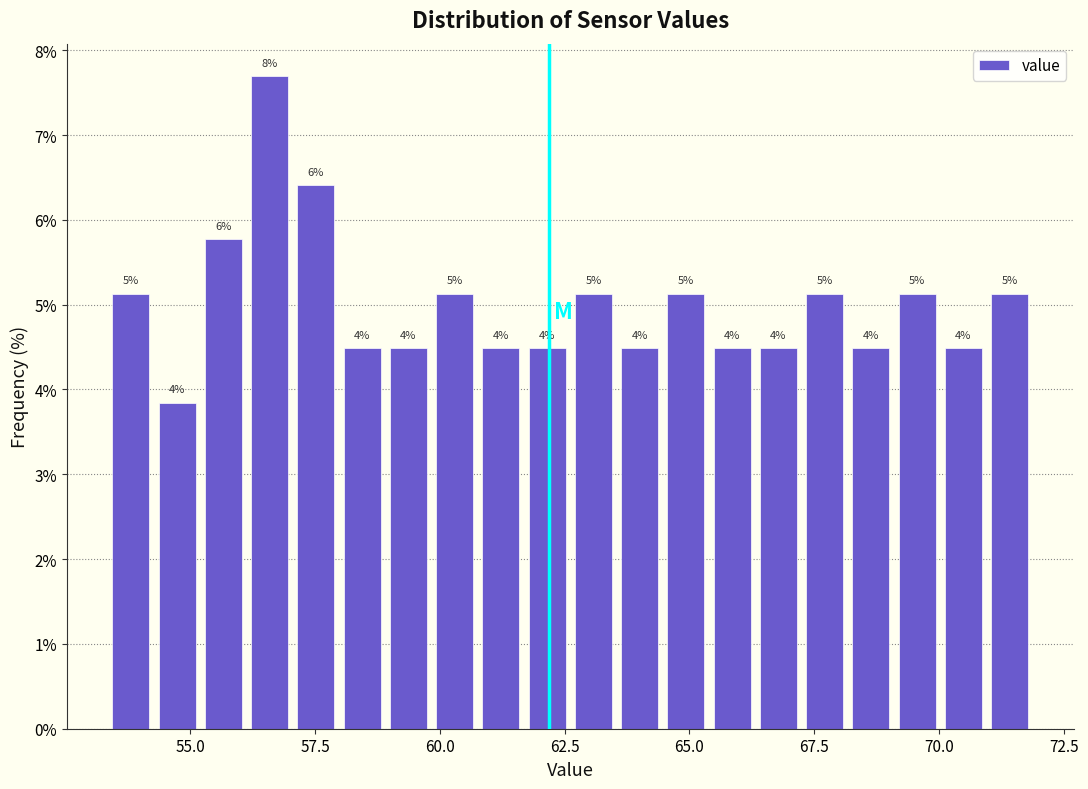

Read against the x-axis, roughly where is the centre of the tallest bar?

56.5